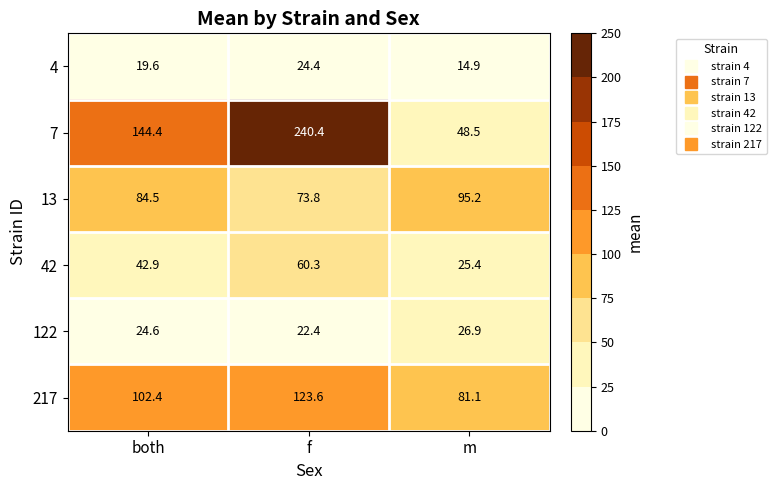

What is the difference between the 42 values at m and f?

34.9